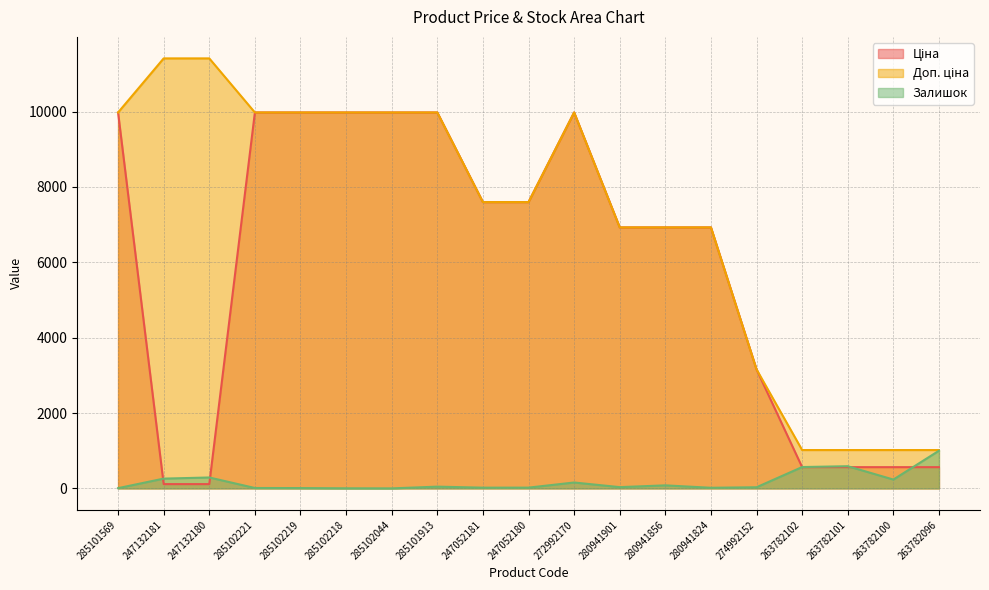

Does the chart have visible grid lines?

Yes